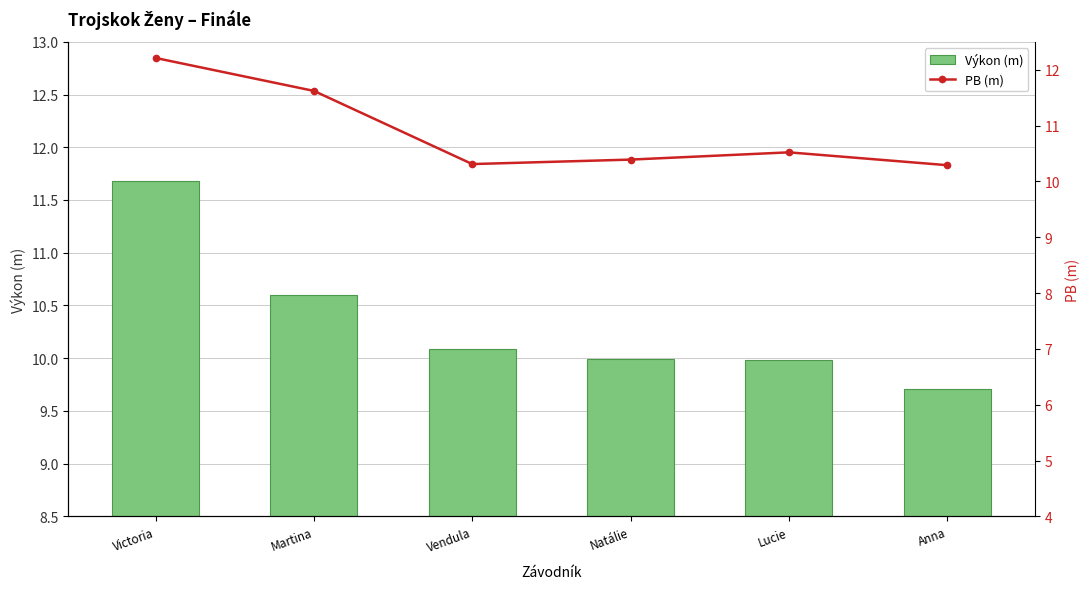

What are all the series names shown in the legend?

Výkon (m), PB (m)